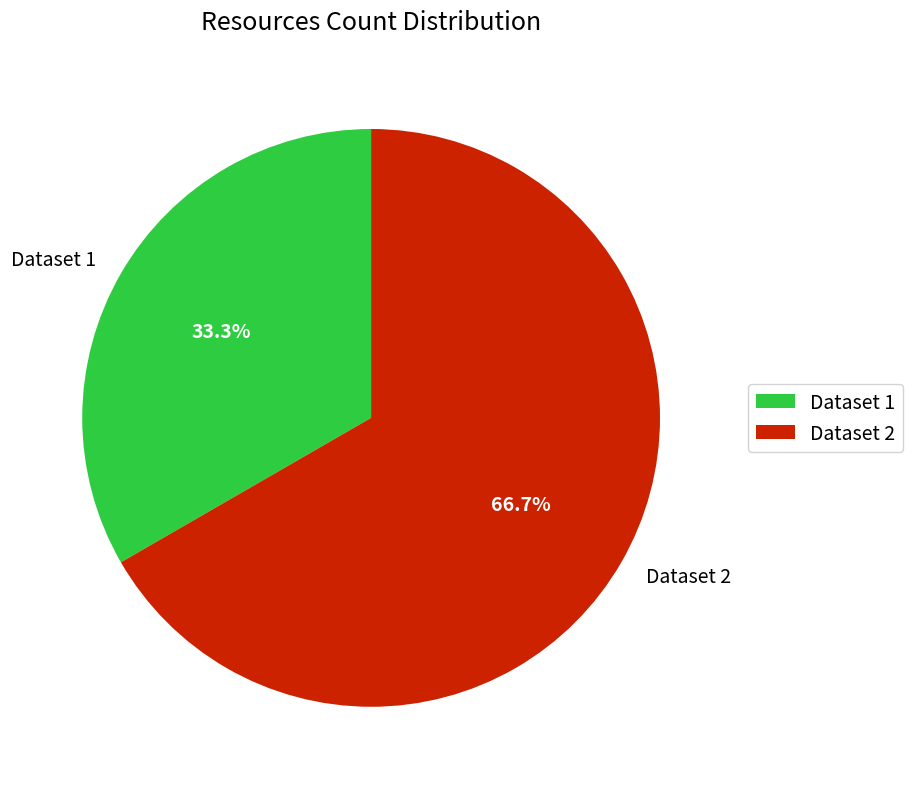

To the nearest percent, what is the difference between the largest and smallest slice percentages?

33%